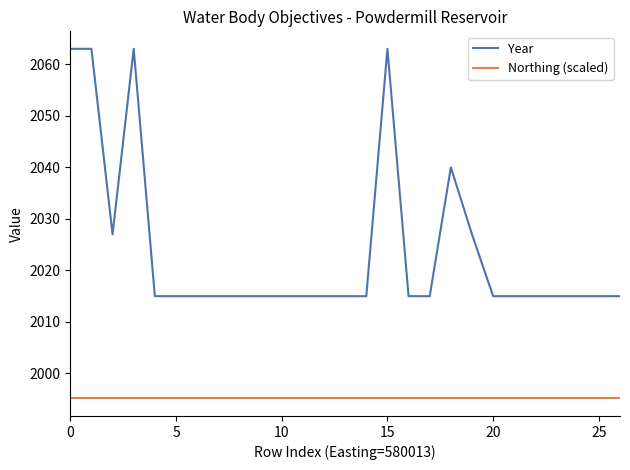

True or false: Year and Northing (scaled) cross at least once.

False